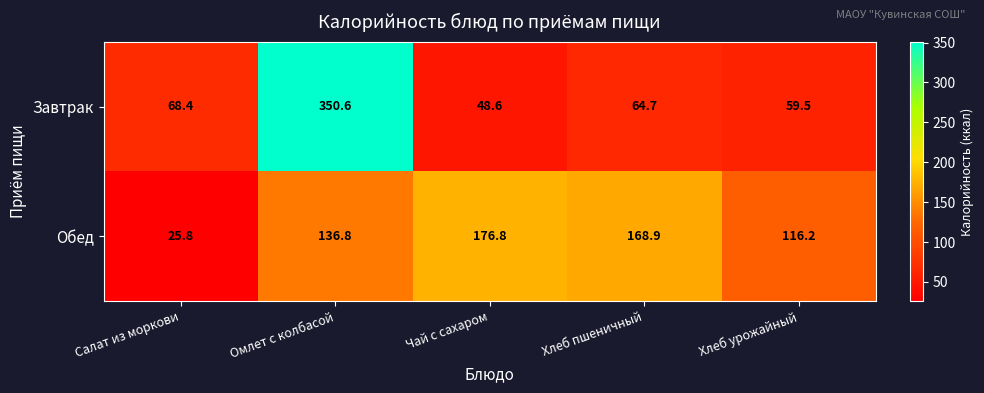

Reading right to left, list all the values displayed in this chart.

Завтрак: 59.5	64.7	48.6	350.6	68.4
Обед: 116.2	168.9	176.8	136.8	25.8